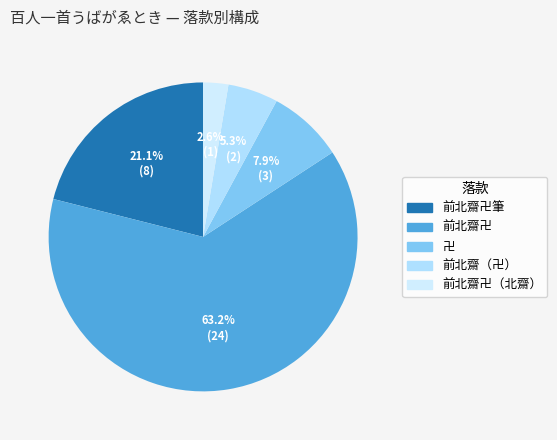

To the nearest percent, what is the difference between the largest and smallest slice percentages?

61%